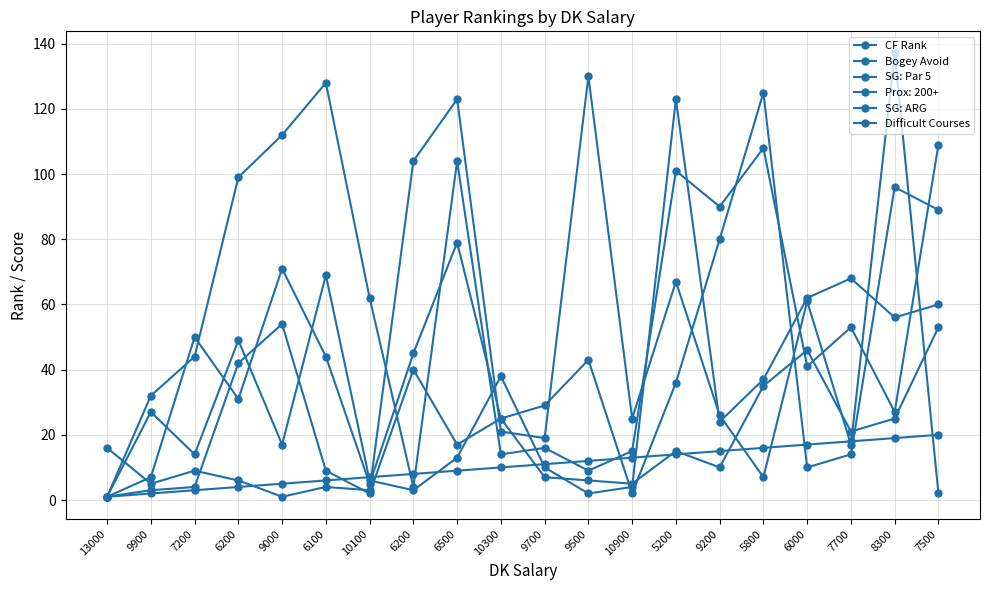

At which category does SG: Par 5 reach its first local peak?

7200